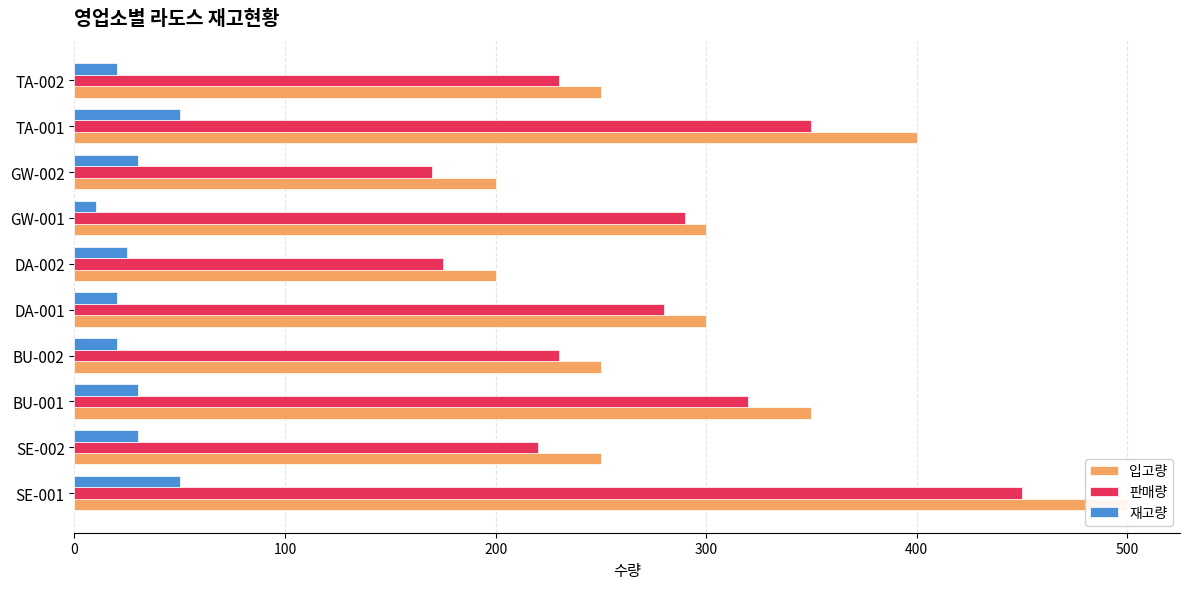

What is the minimum value shown in the chart?

10